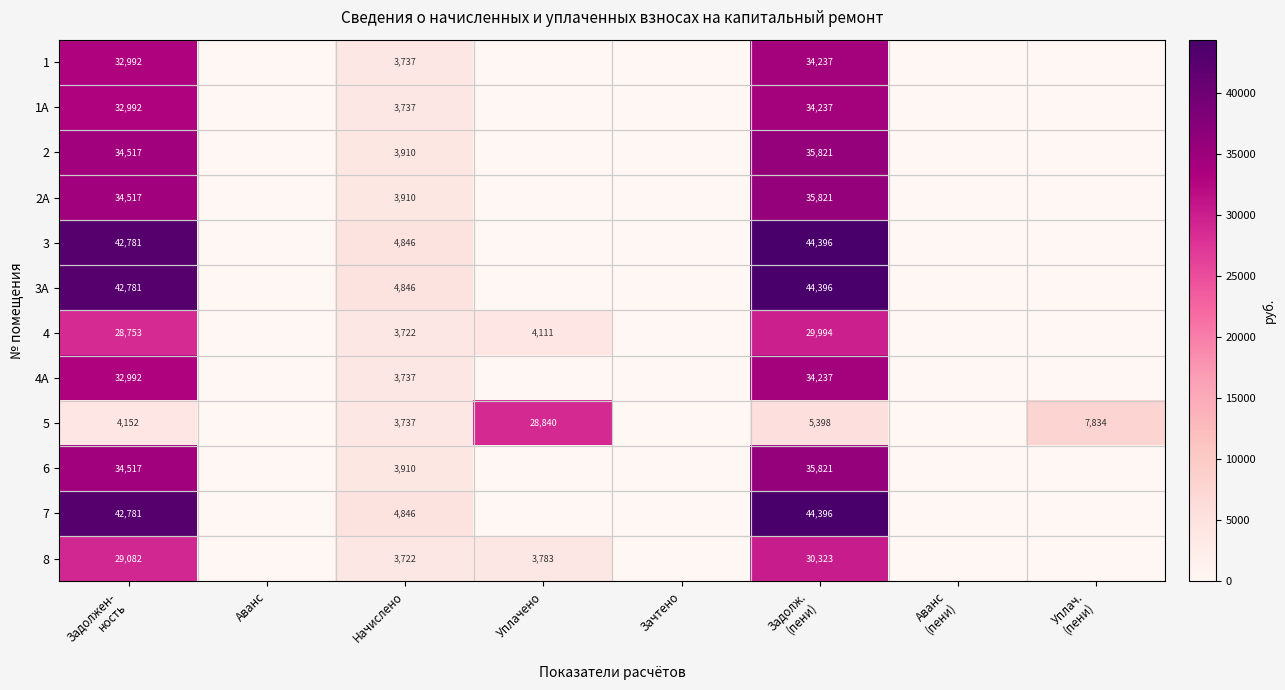

What is the spread (max minus min) of values at Начислено?

1124